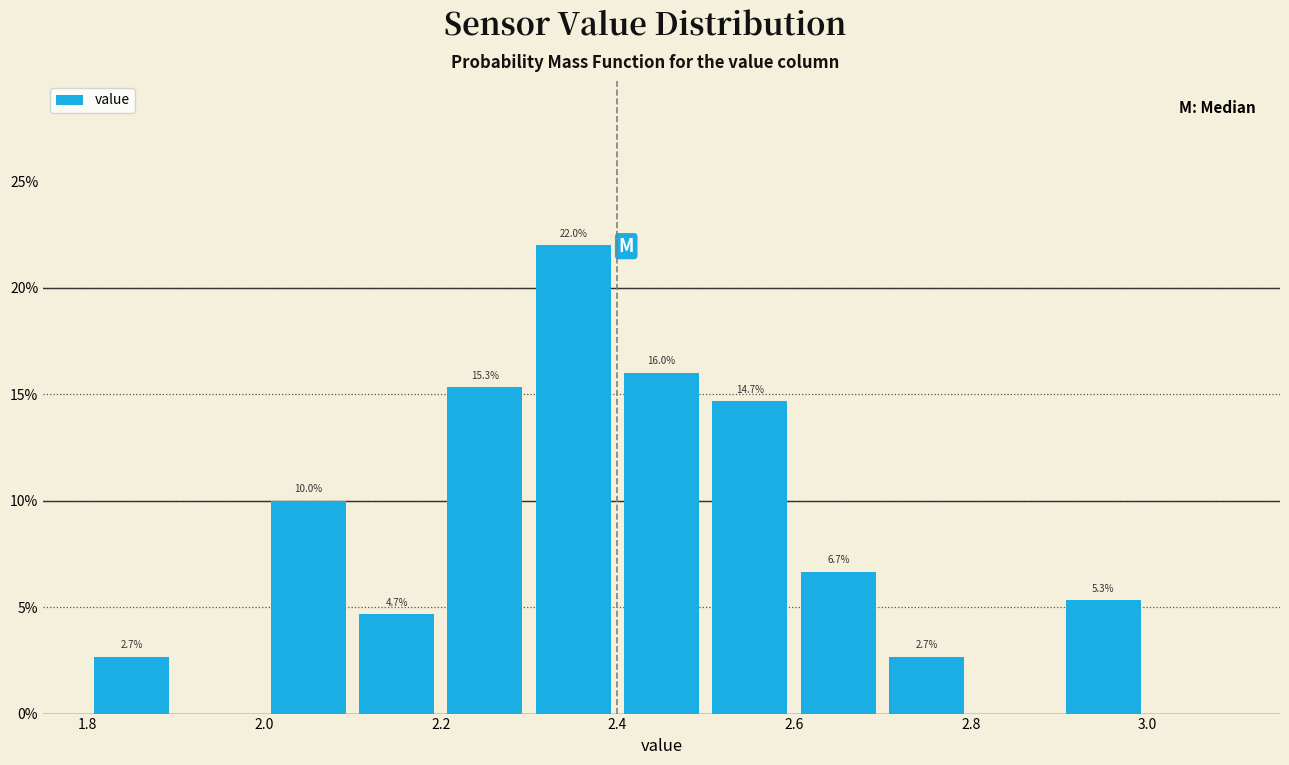

Over which range of the x-axis is the bar tallest?

2.3 to 2.4